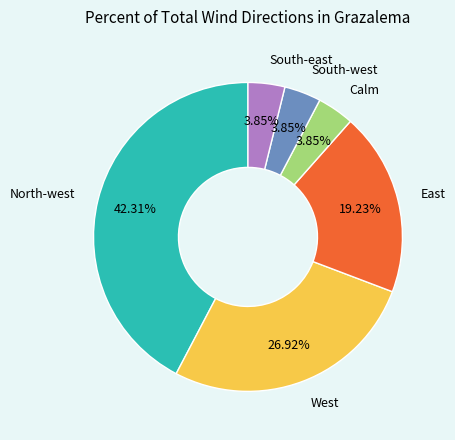

To the nearest percent, what is the difference between the largest and smallest slice percentages?

38%